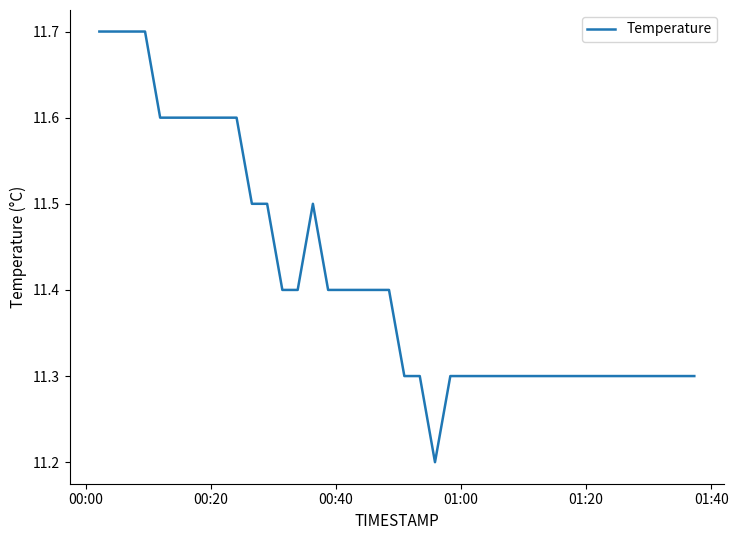

What is the minimum value shown in the chart?

11.2